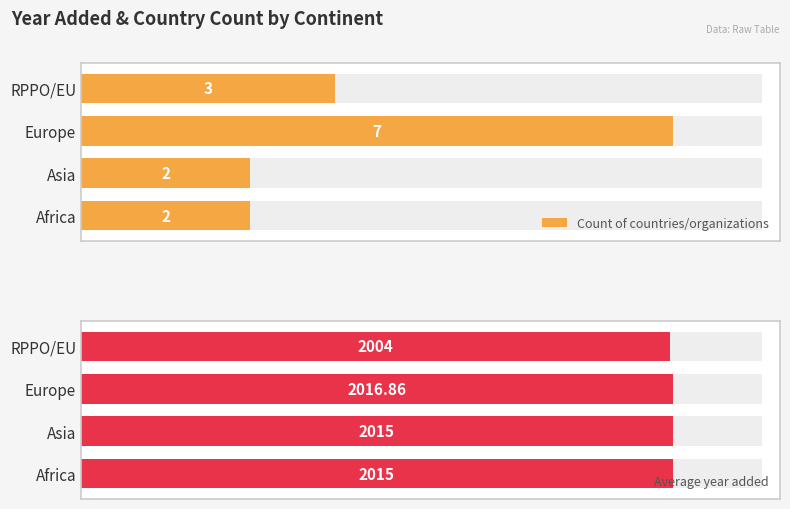

How many bars are there in total?

8